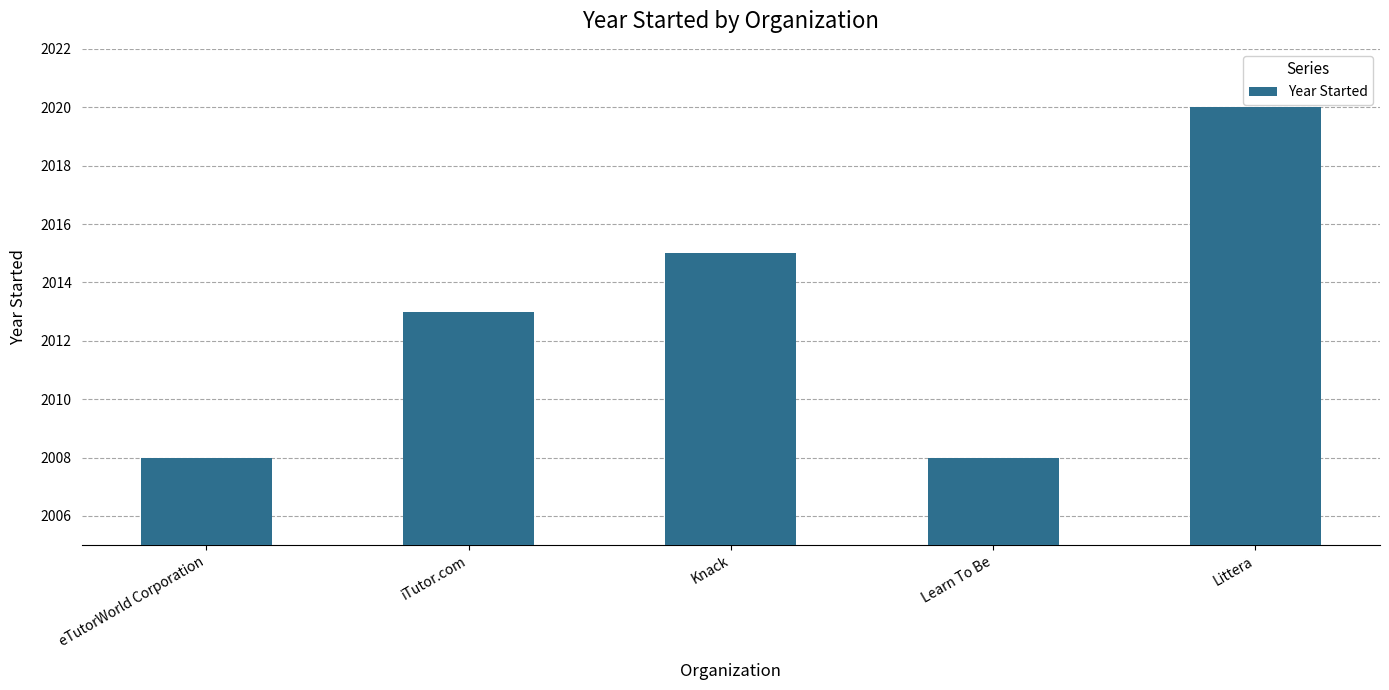

What is the smallest value displayed?

2008